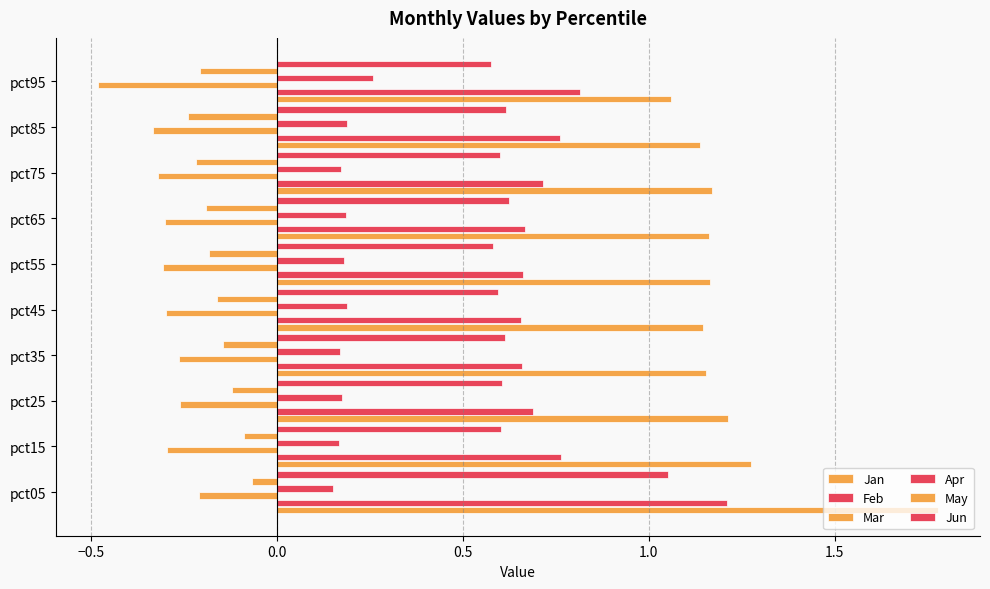

How many categories are shown in the chart?

10